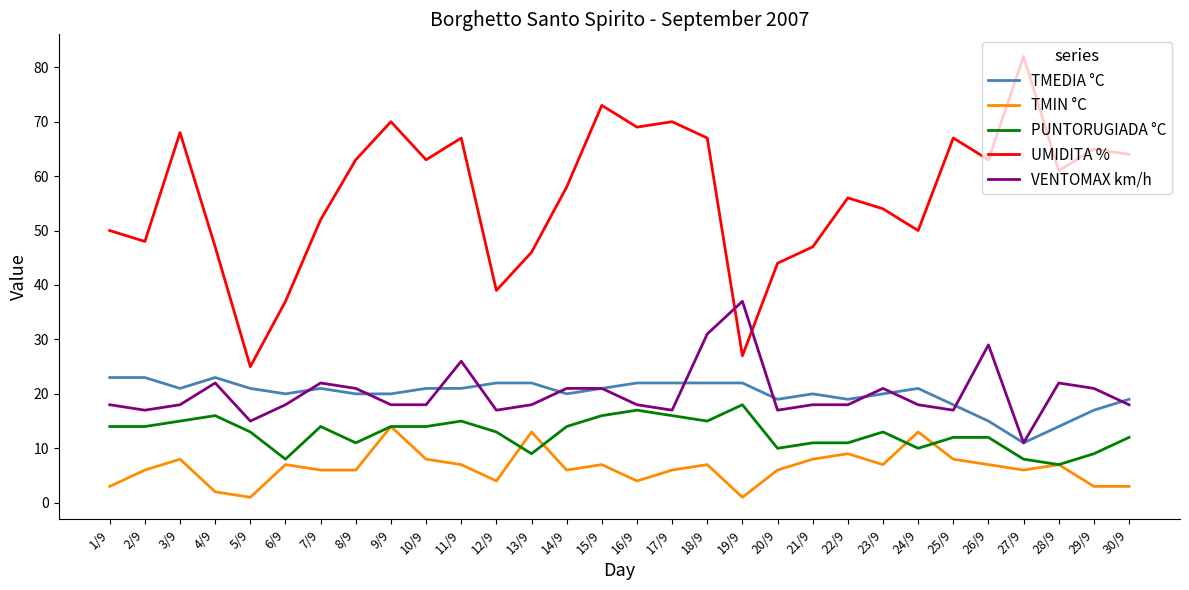

What is the sum of all PUNTORUGIADA °C values?

381